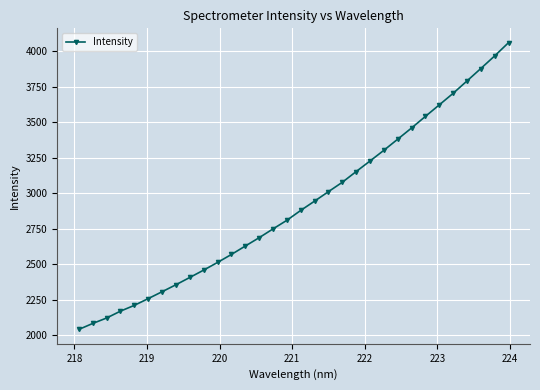

What is the average value?

2917.7